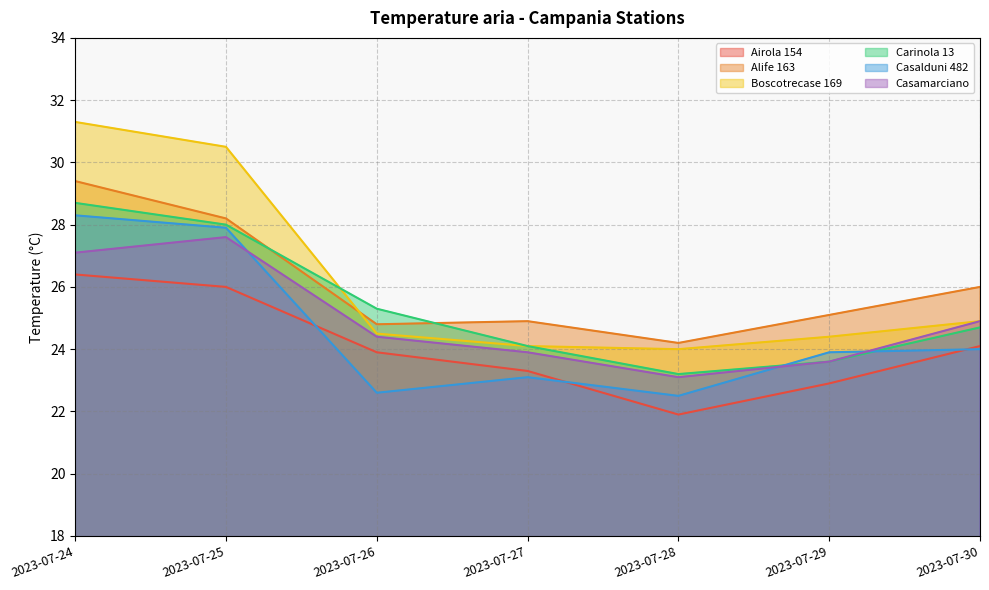

At which category is the sum across all series the highest?

2023-07-24